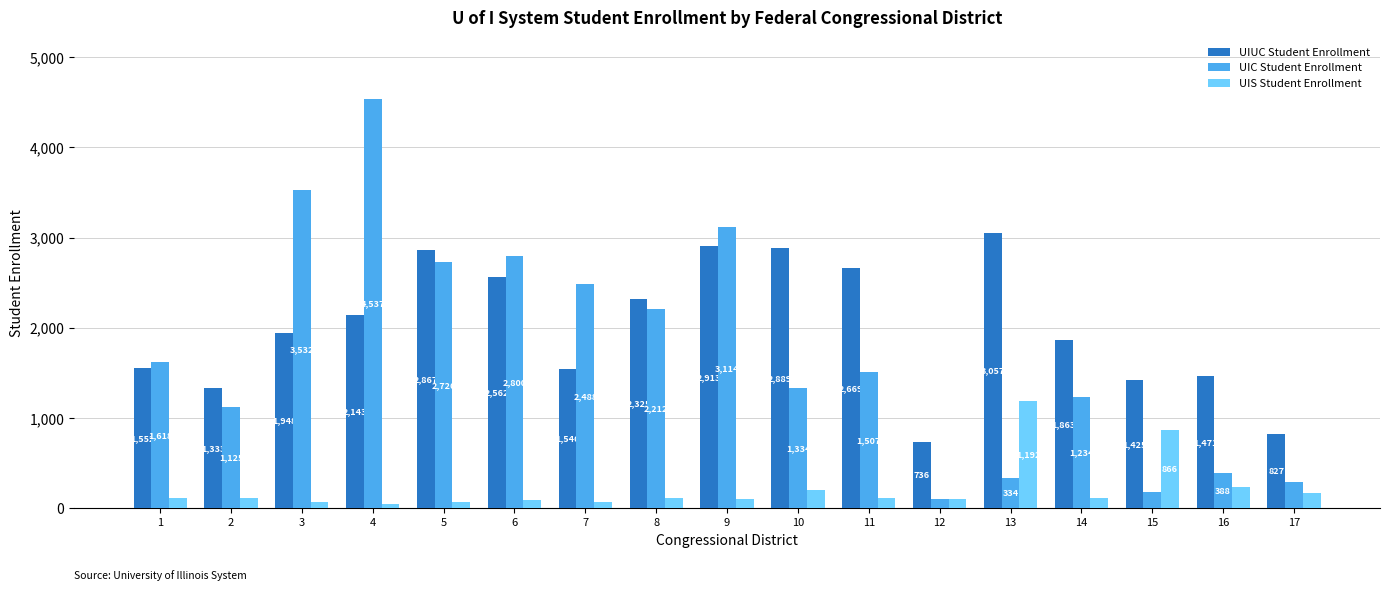

Rank the series at 13 from highest to lowest value.

UIUC Student Enrollment, UIS Student Enrollment, UIC Student Enrollment